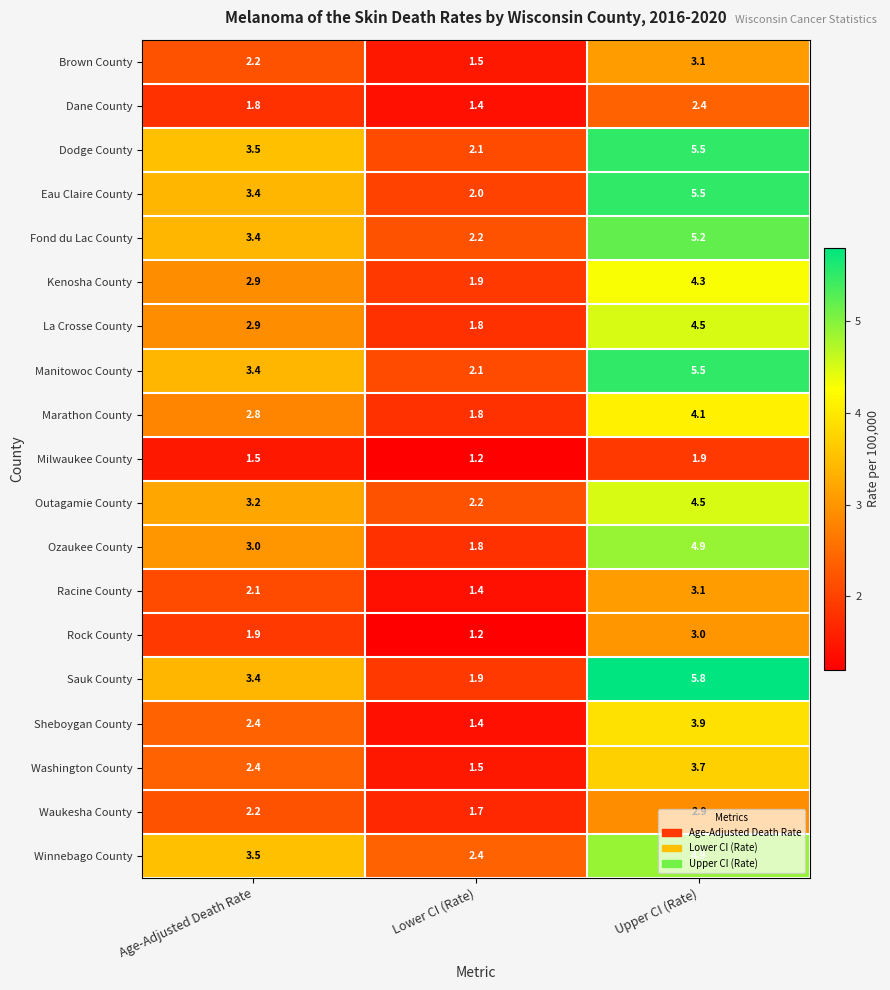

Read the Outagamie County value at Lower CI (Rate).

2.2